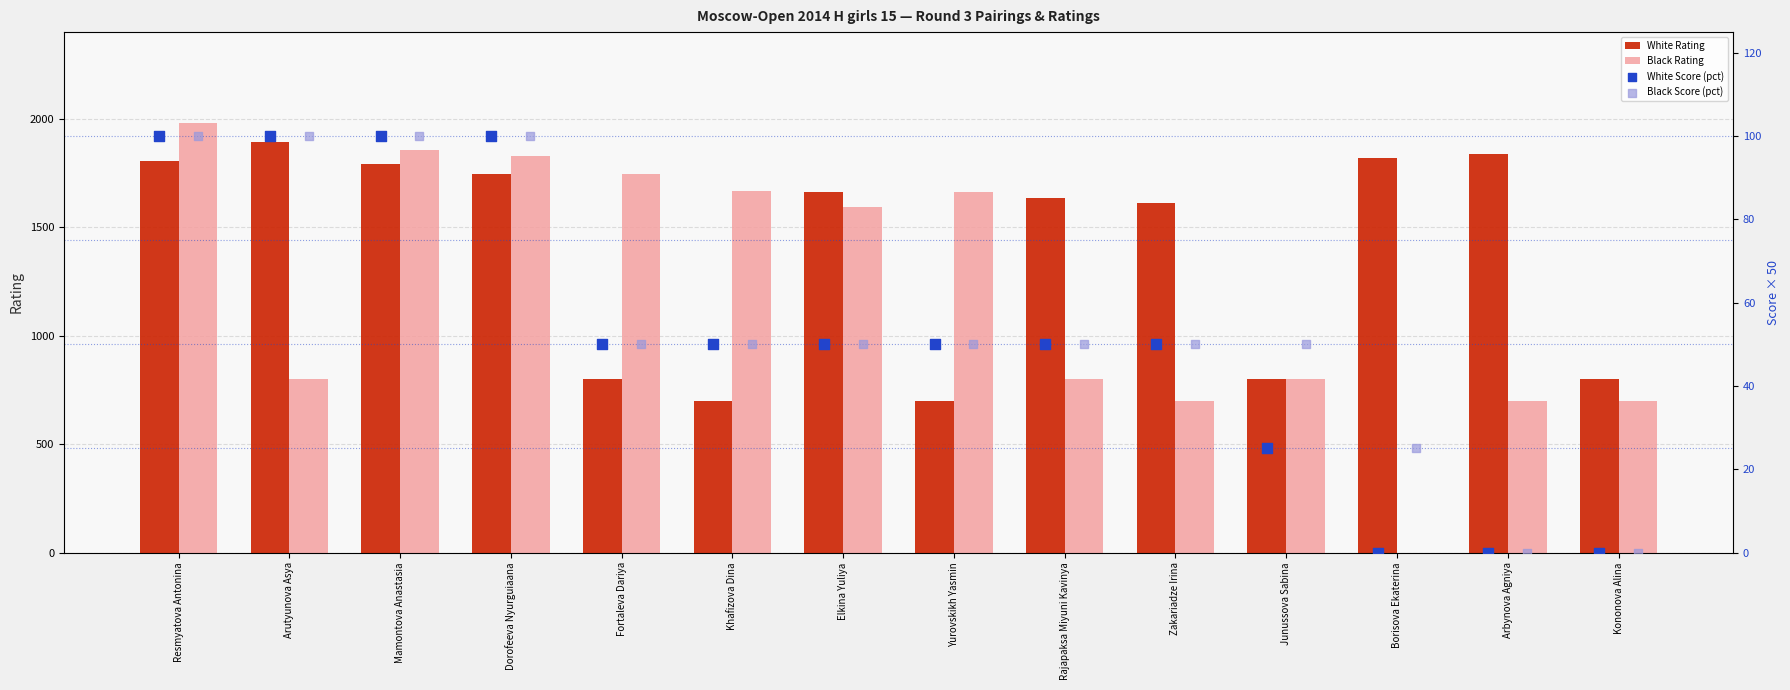

Which series has the widest spread of Y values?

Black Rating